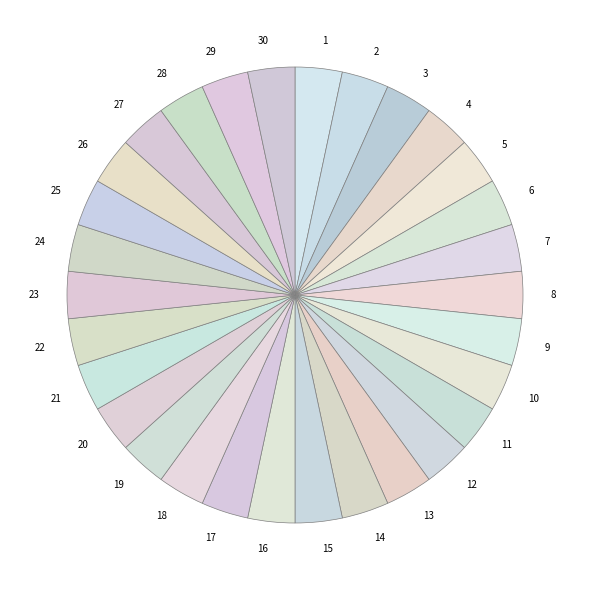

Is the sum of 10 and 19 greater than half?

No